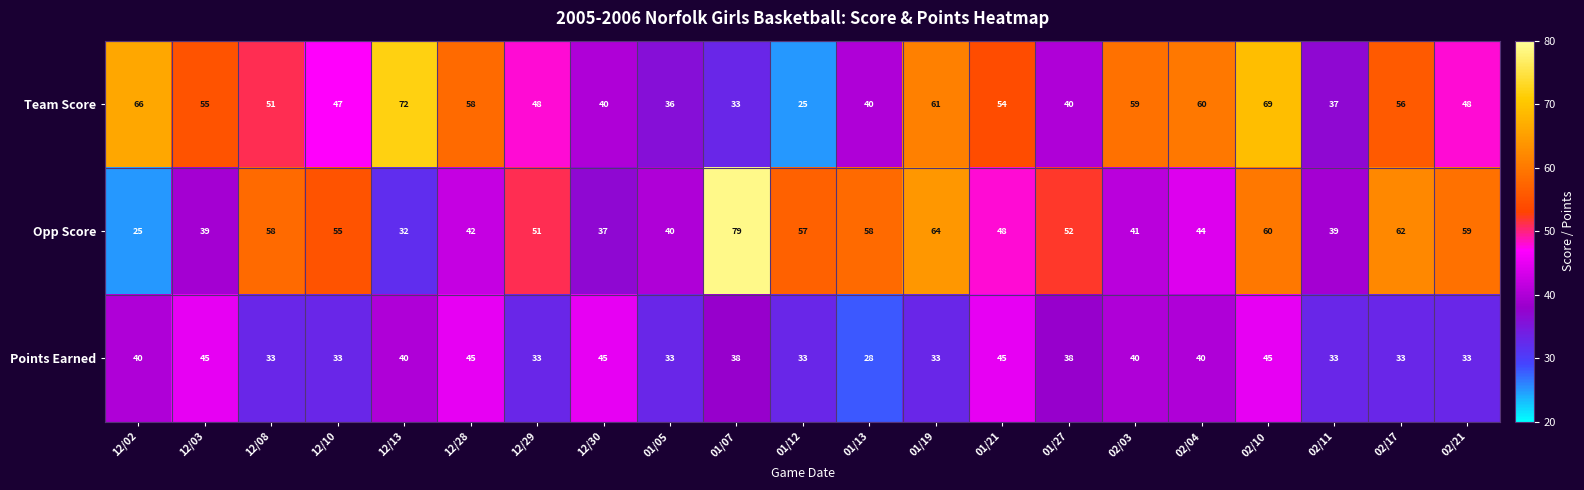

What is the difference between the maximum and minimum values in the Points Earned series?

17